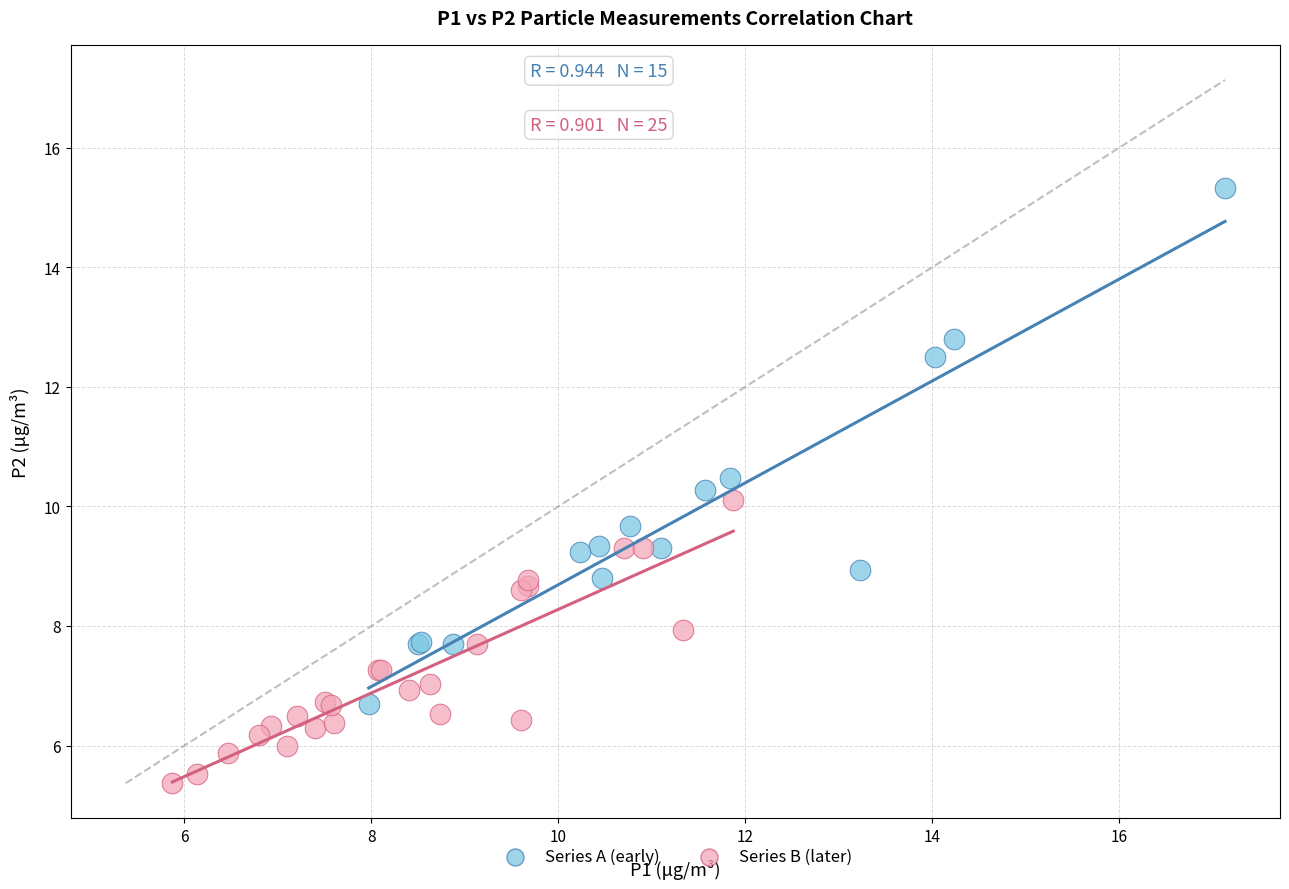

Which series reaches the minimum Y coordinate?

Series B (later)